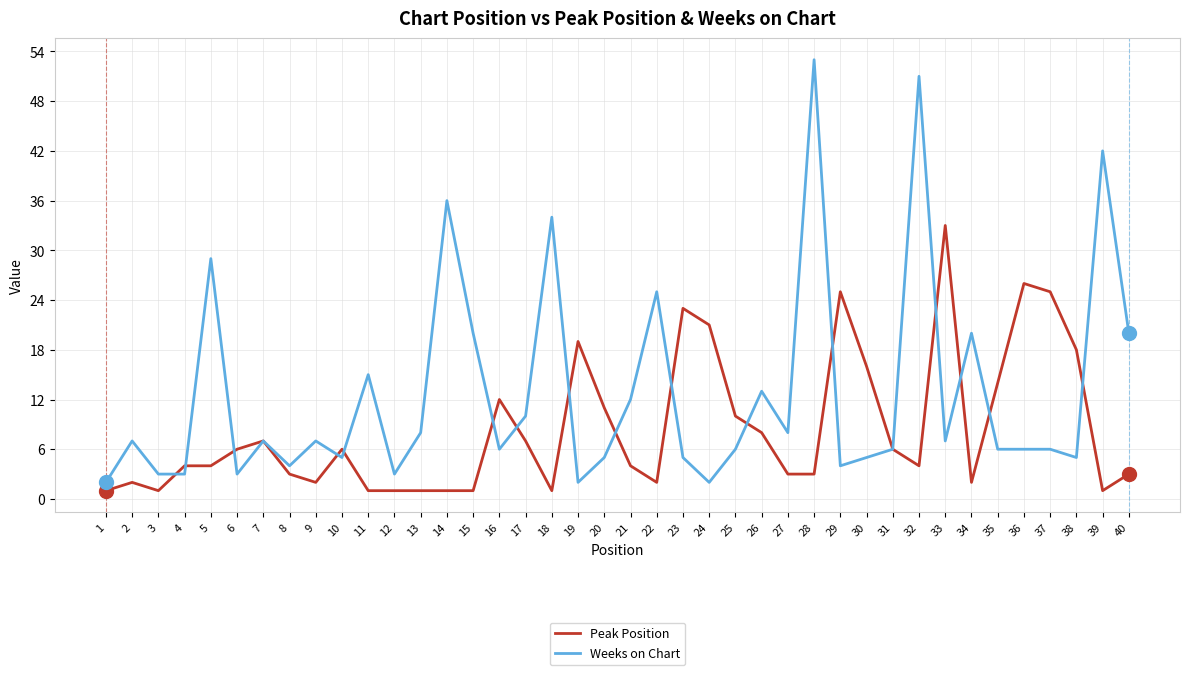

True or false: Weeks on Chart has a value of 5 at 40.

False